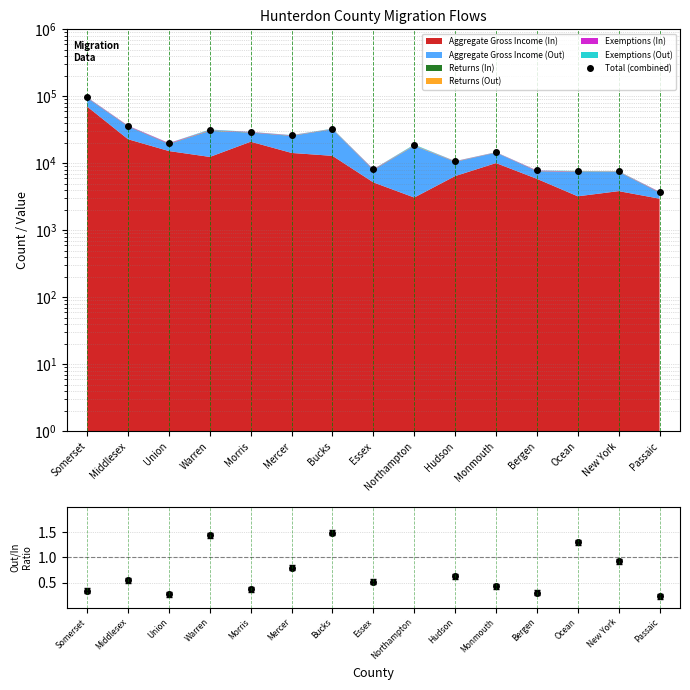

At which category does the chart reach its peak across all series?

Somerset